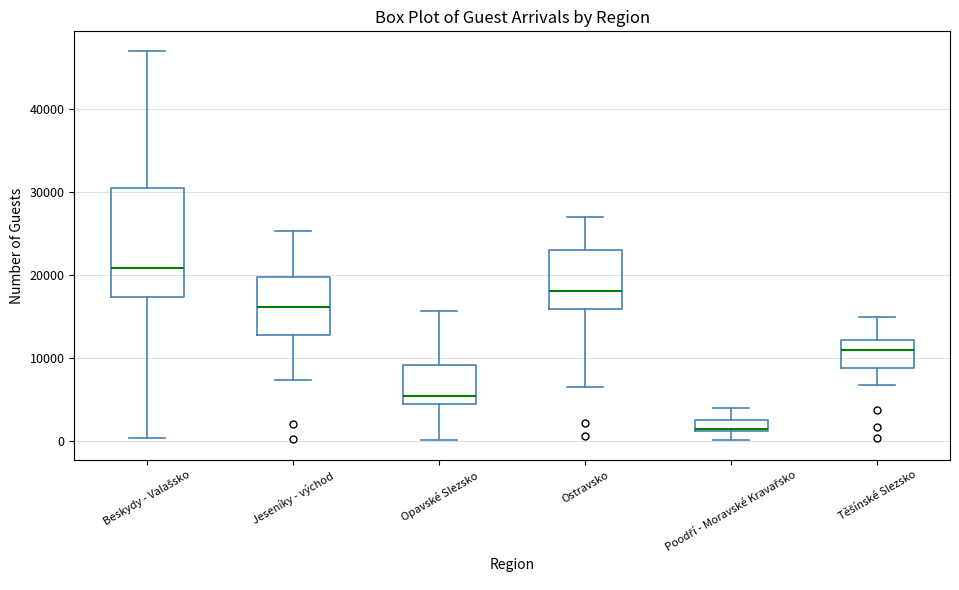

Which box is the tallest, from its lower edge to its upper edge?

Beskydy - Valašsko